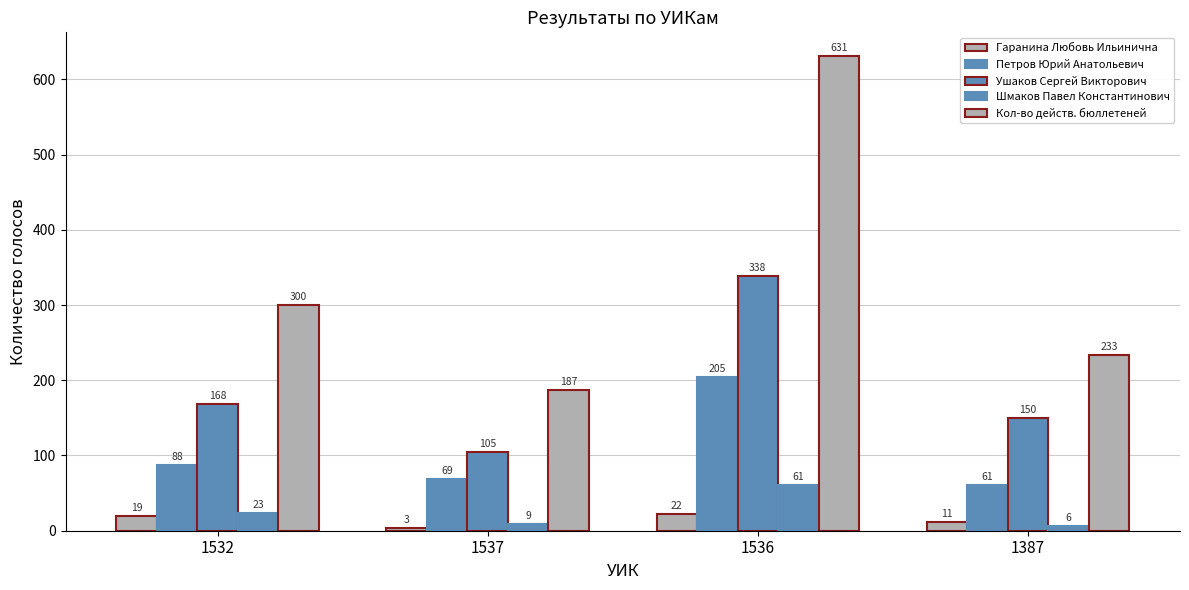

What is the difference between the Кол-во действ. бюллетеней values at 1537 and 1532?

113